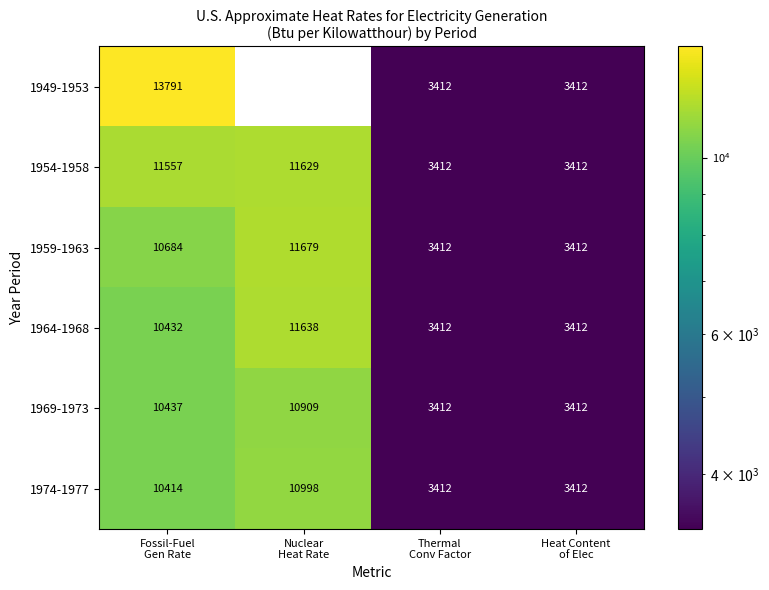

What is the difference between the second highest and second lowest values in the 1959-1963 series?

7272.0